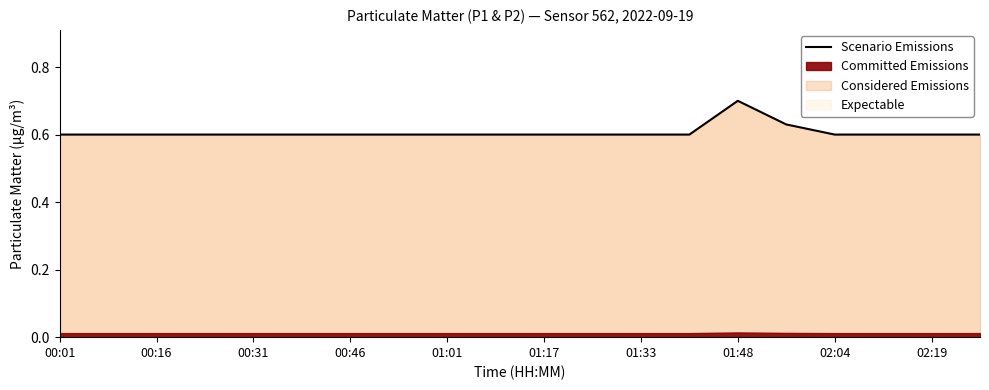

Count the values in the range 0 to 1.

20